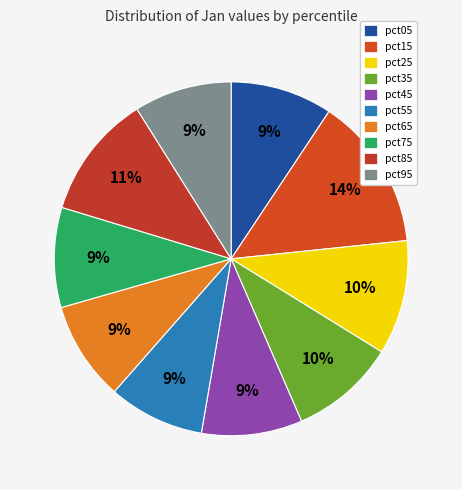

Which category has the biggest portion of the pie?

pct15